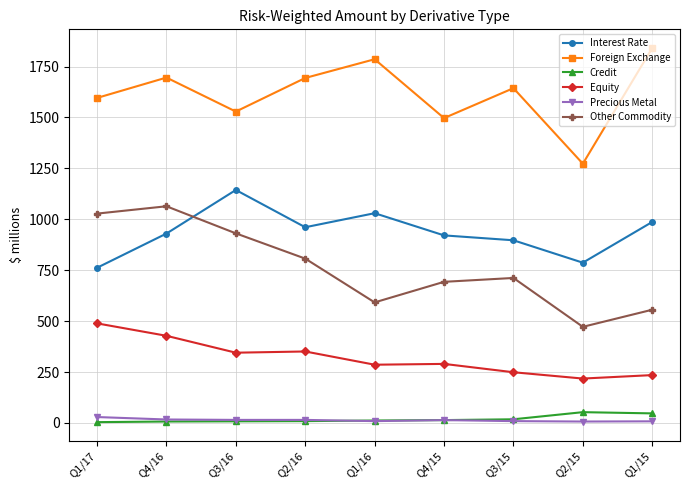

What is the maximum value for Equity?

489